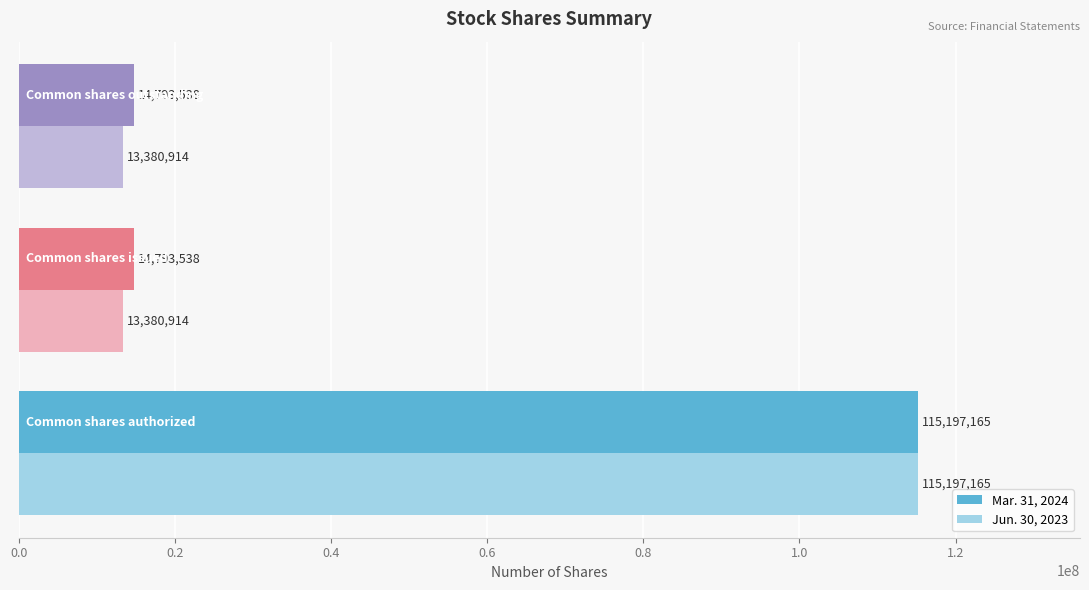

What is the maximum value for Jun. 30, 2023?

115197165